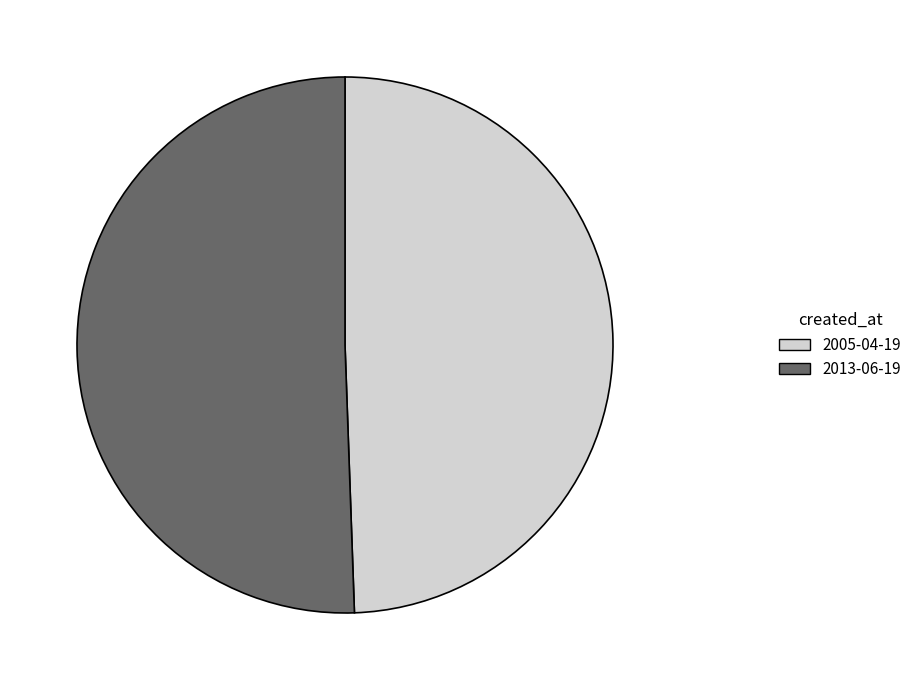

Approximately how many times larger is the value at 2013-06-19 compared to 2005-04-19?

1.0